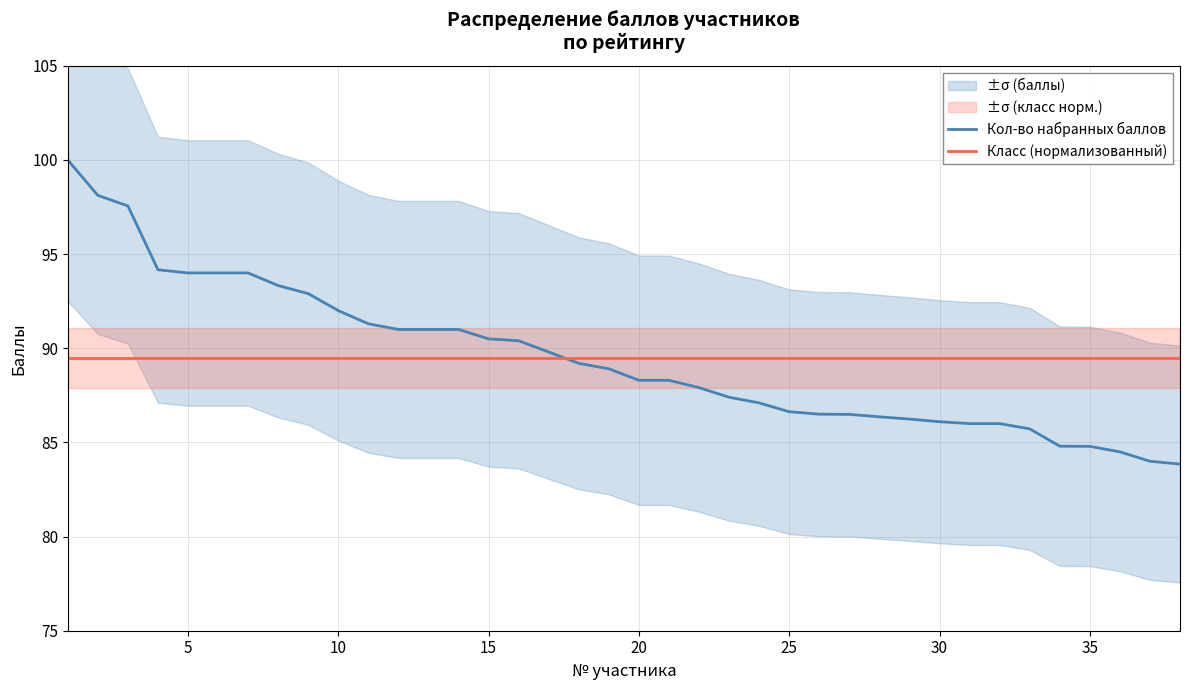

Which series has the largest range (max minus min)?

Кол-во набранных баллов